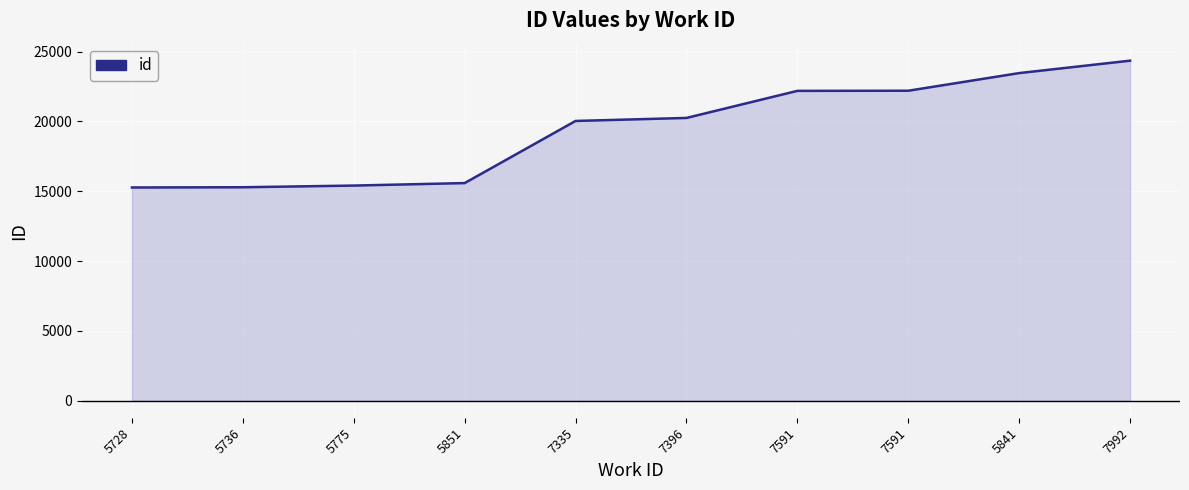

Reading left to right, transcribe all the data shown in this chart.

15267	15284	15404	15582	20030	20246	22184	22194	23457	24346